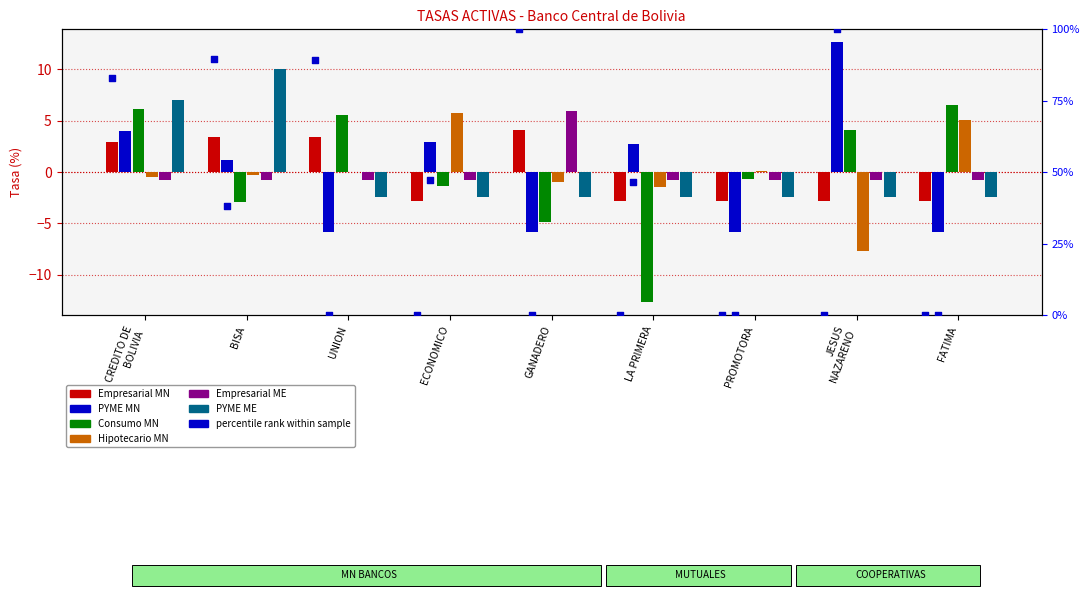

Which series has the widest spread of Y values?

Consumo MN